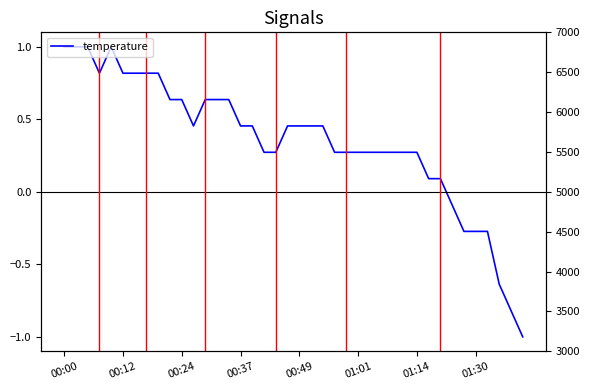

What is the greatest value displayed?

3000.0